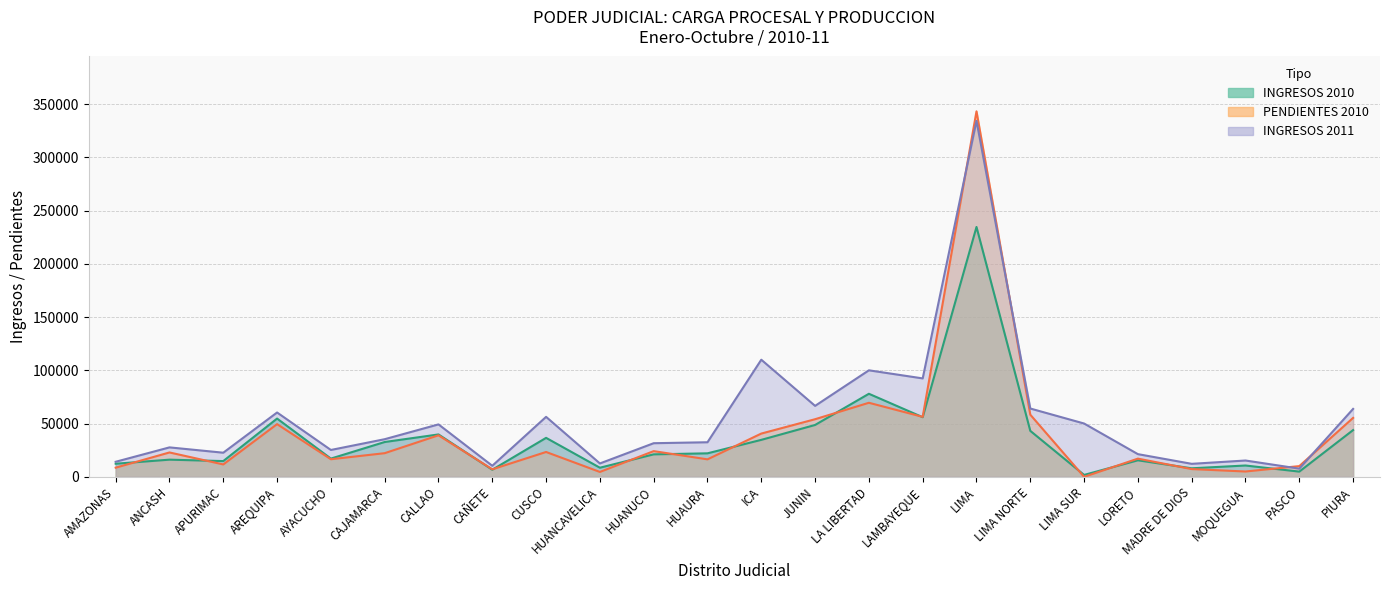

Which series ends up on top after the final intersection of PENDIENTES 2010 and INGRESOS 2011?

INGRESOS 2011